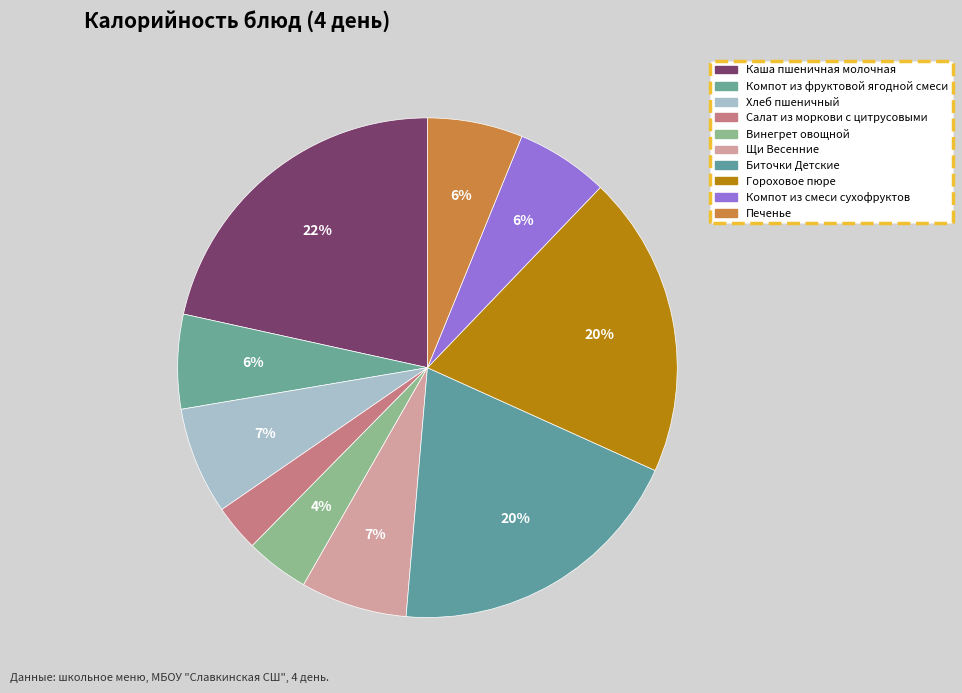

To the nearest percent, what portion does Салат из моркови с цитрусовыми represent?

3%